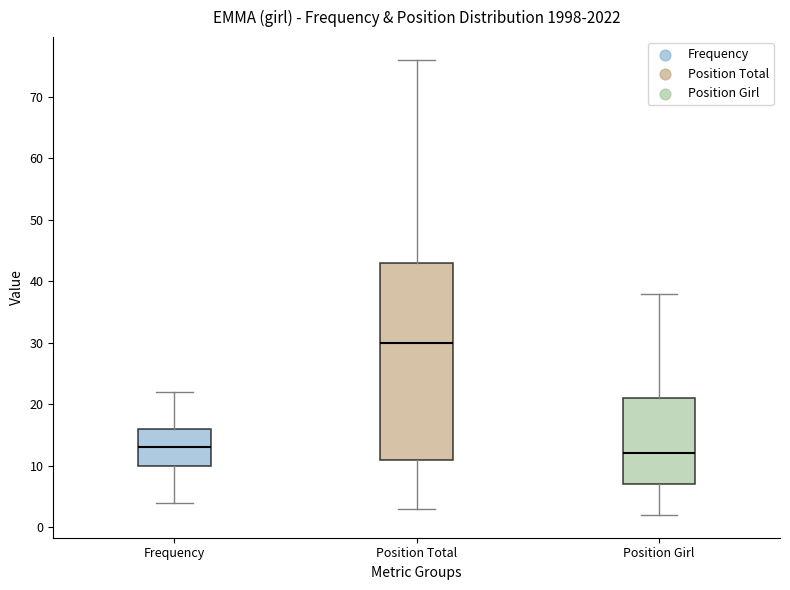

Comparing the boxes themselves (not the whiskers), which one is the tallest?

Position Total